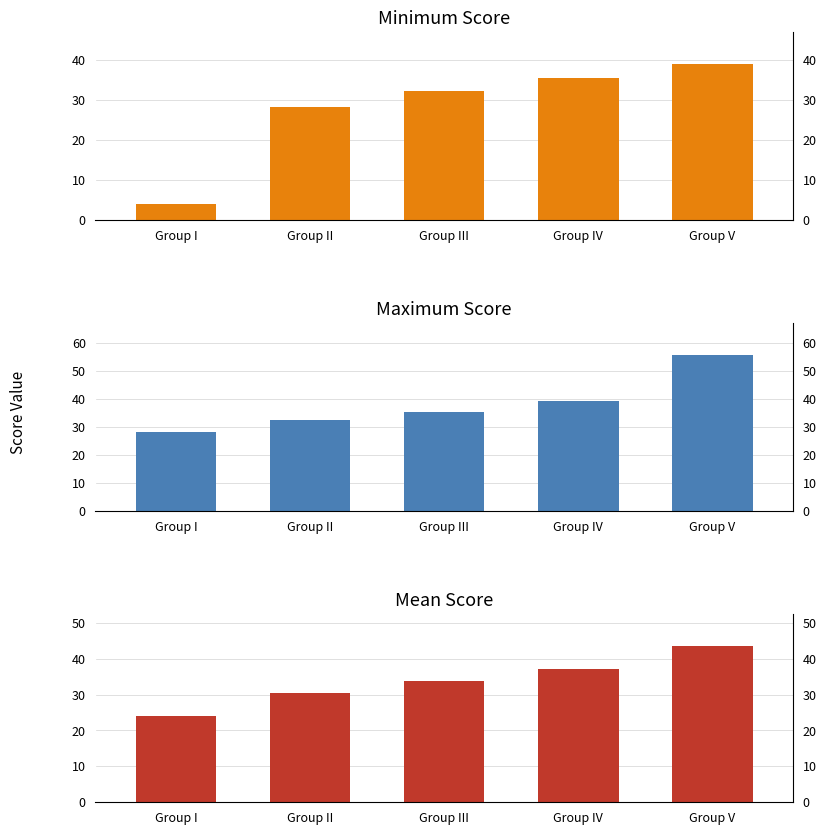

What is the difference between the Maximum values at Group IV and Group II?

6.8